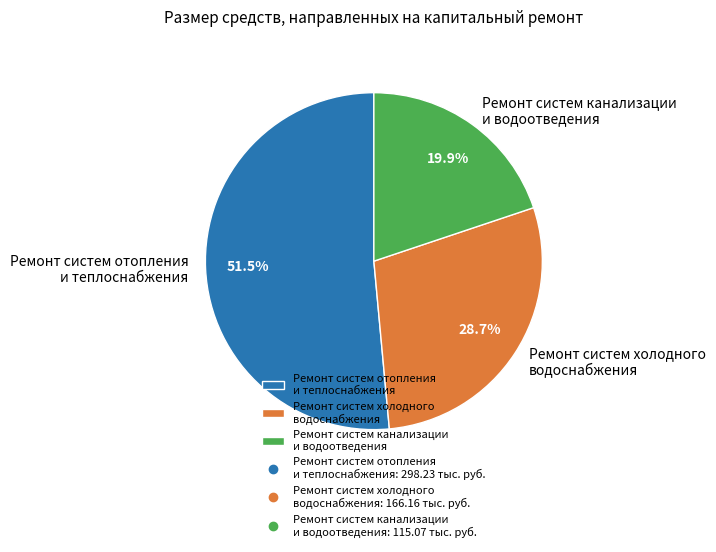

What is the smallest slice in the pie chart?

Ремонт систем канализации и водоотведения